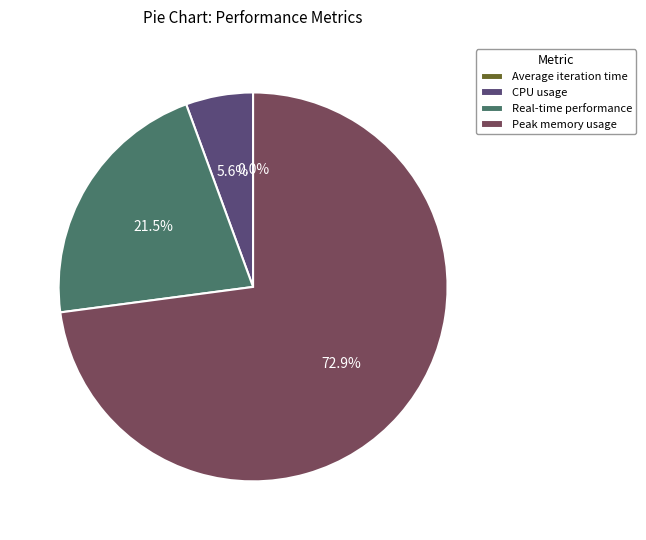

Does CPU usage account for over 50% of the chart?

No